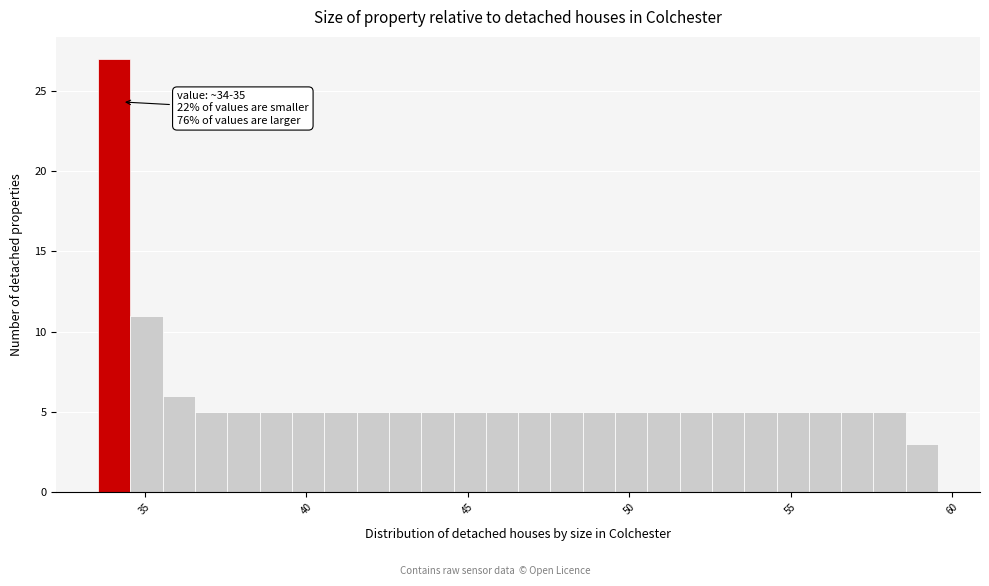

Read against the x-axis, roughly where is the centre of the tallest bar?

34.0